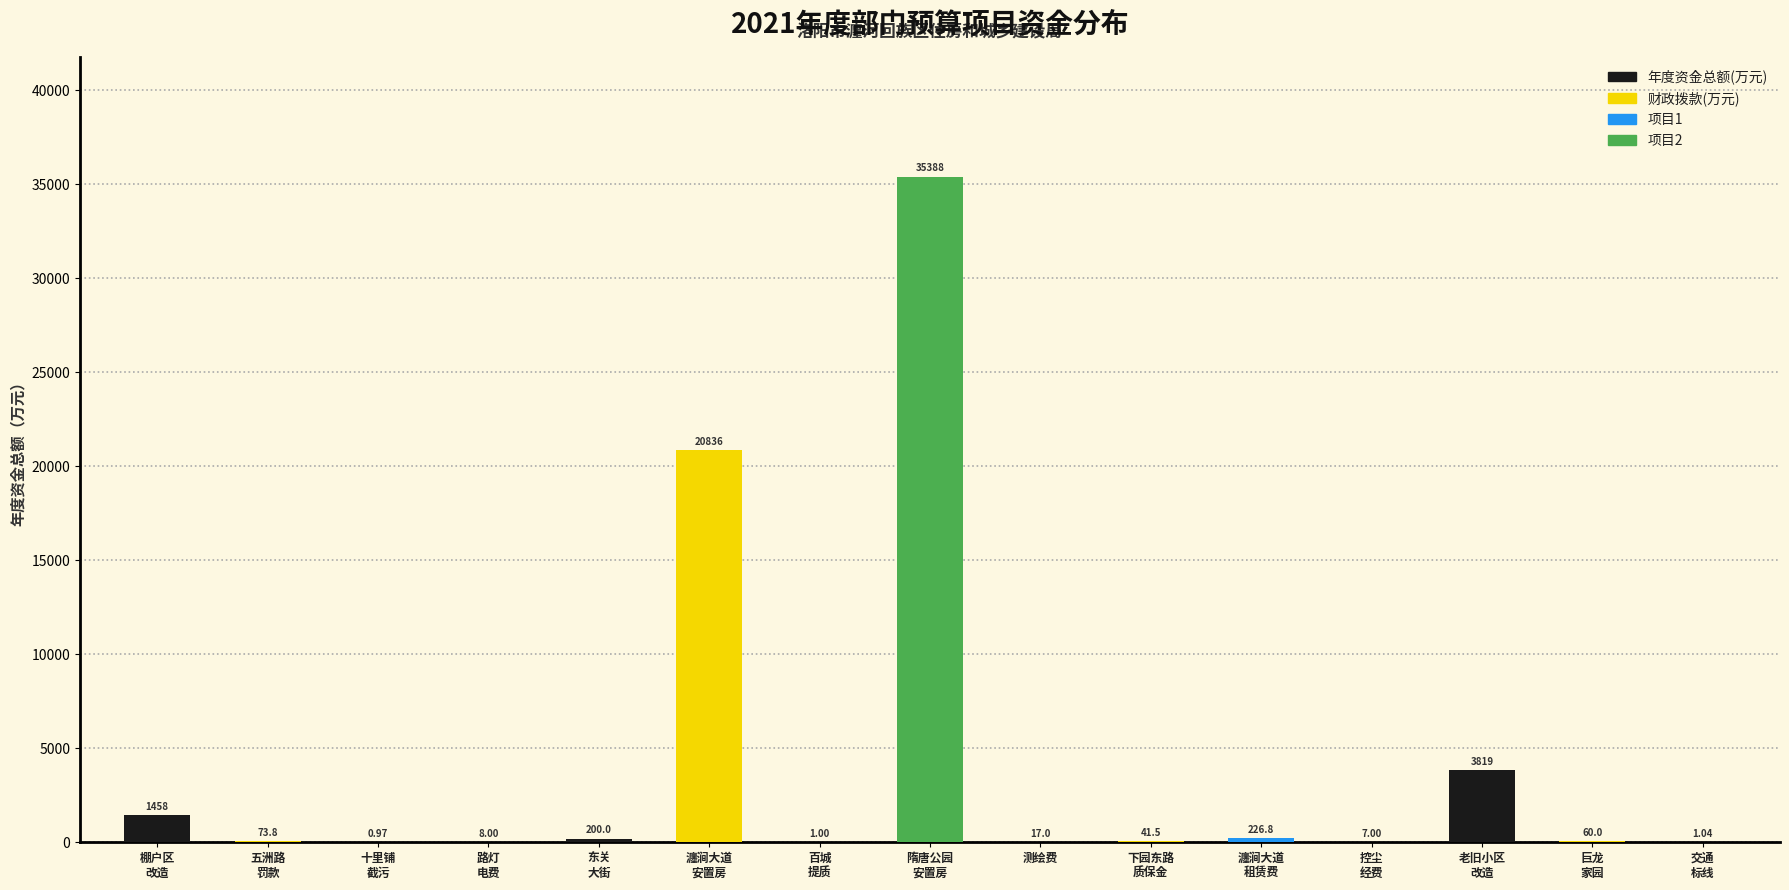

Are the bars horizontal?

No